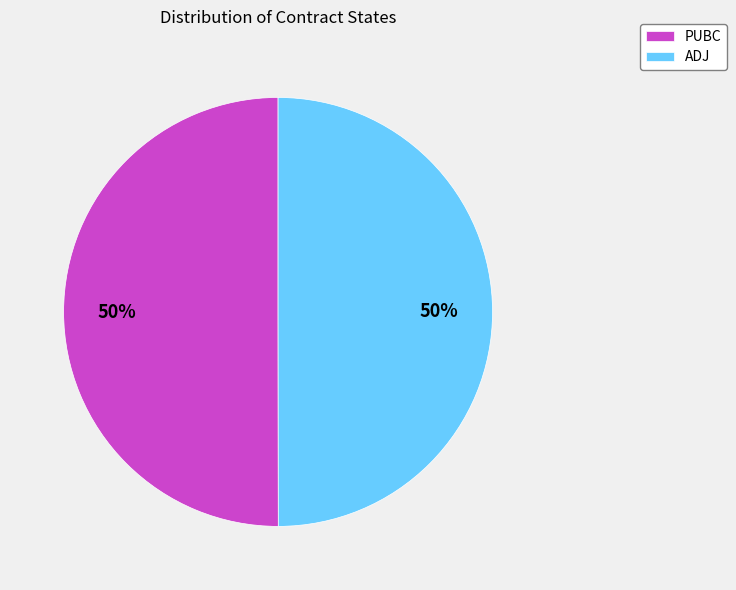

The PUBC slice represents 50% of the pie. True or false?

True